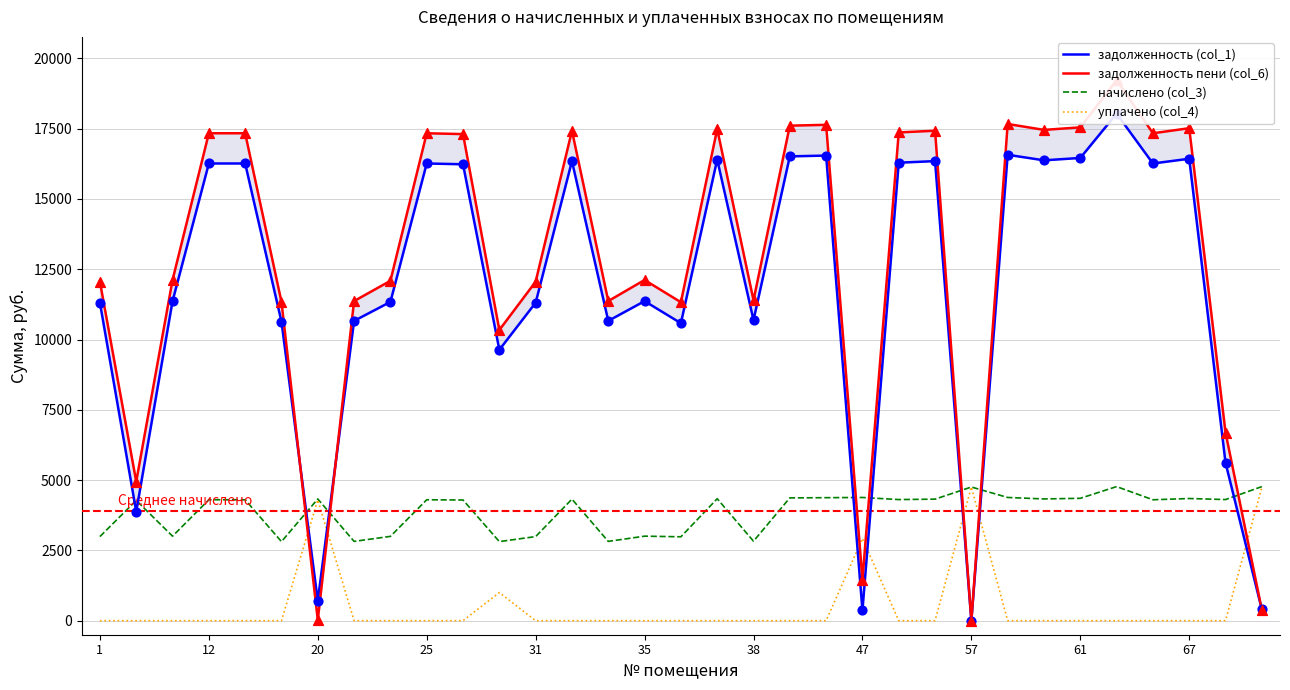

Which series has the largest Y range (max minus min)?

задолженность пени (col_6)